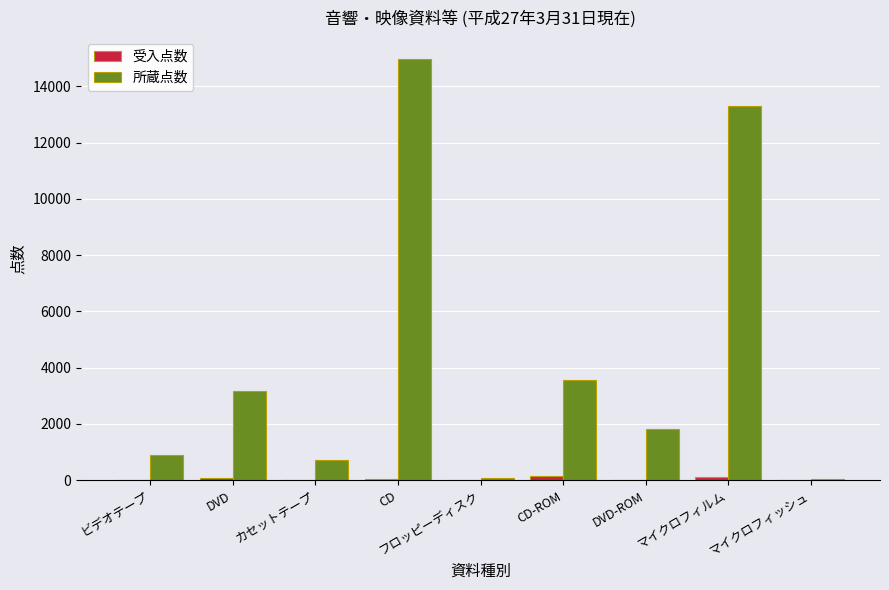

Which series has the largest range (max minus min)?

所蔵点数